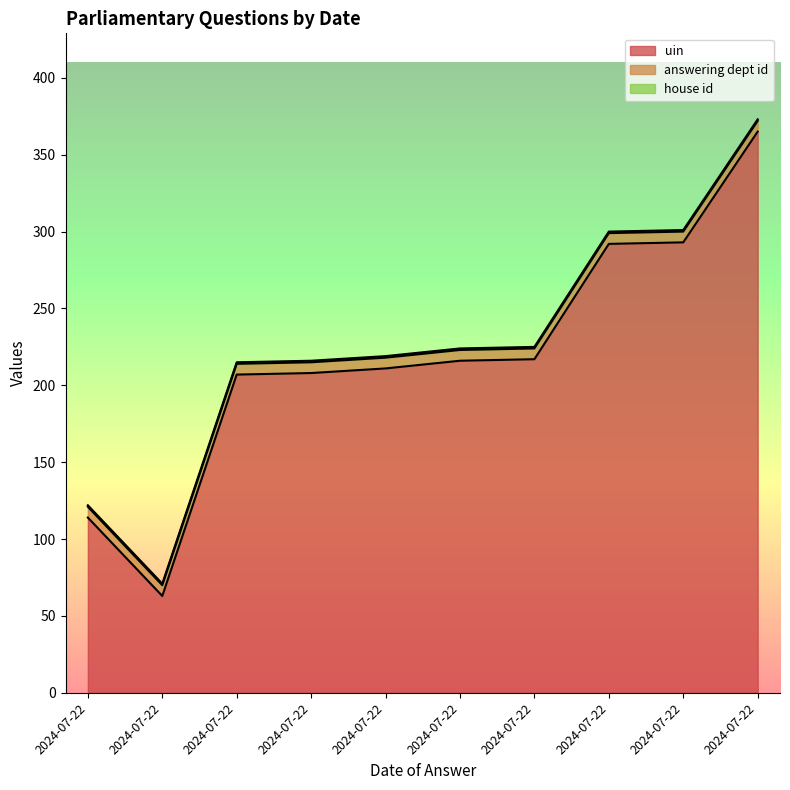

What value does the house id series have at 2024-07-22?

1